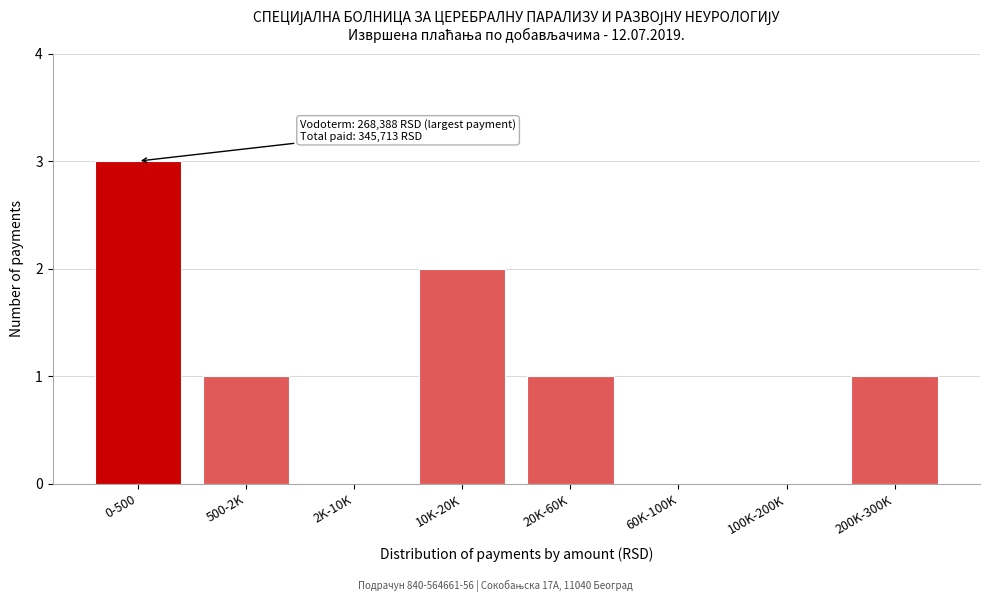

Reading left to right, transcribe all the data shown in this chart.

0-500=3	500-2K=1	2K-10K=0	10K-20K=2	20K-60K=1	60K-100K=0	100K-200K=0	200K-300K=1